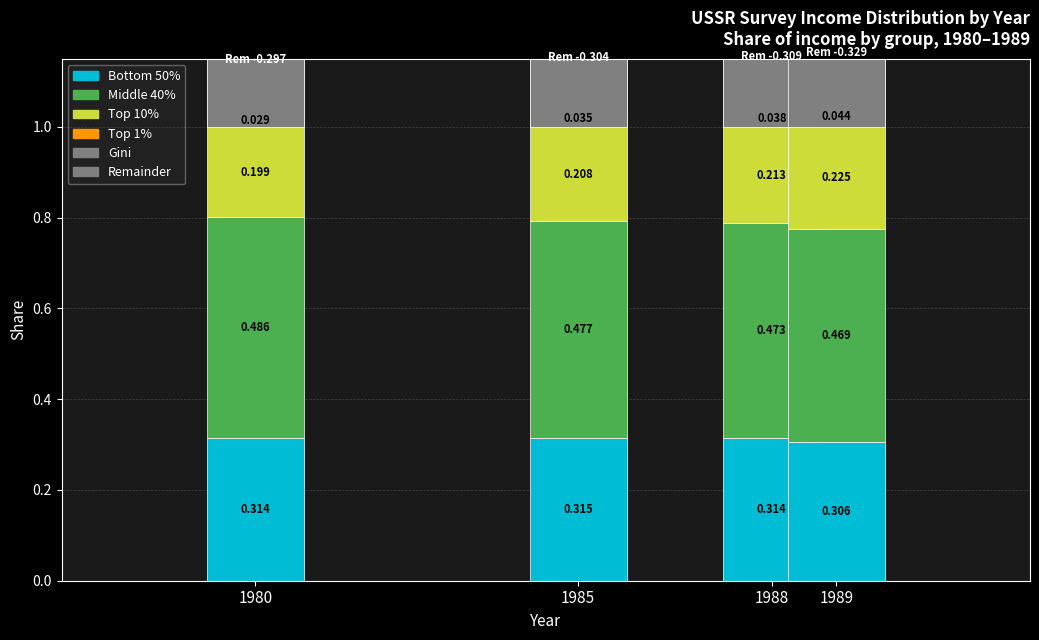

Between 1985 and 1980, which is larger?

1985